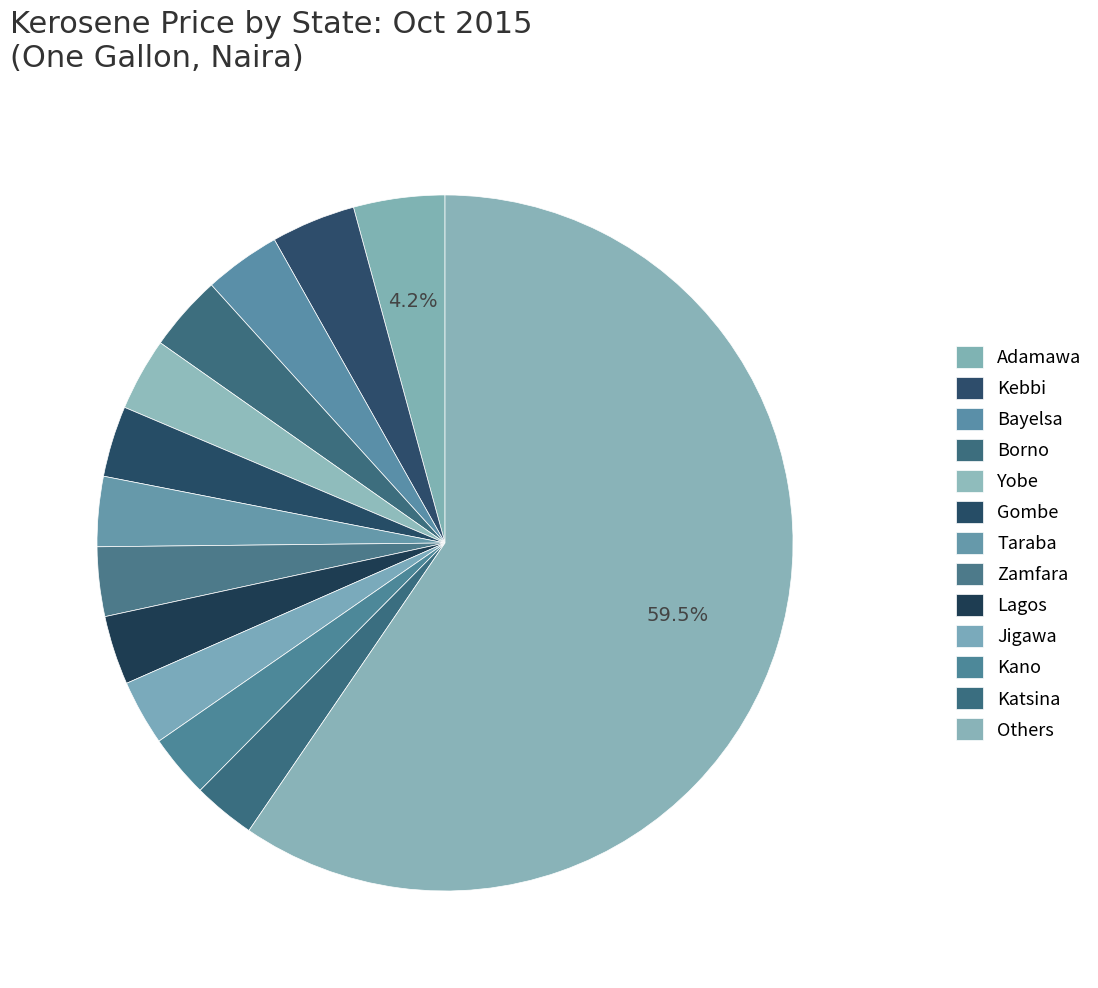

What percentage is the Borno slice, to the nearest percent?

4%